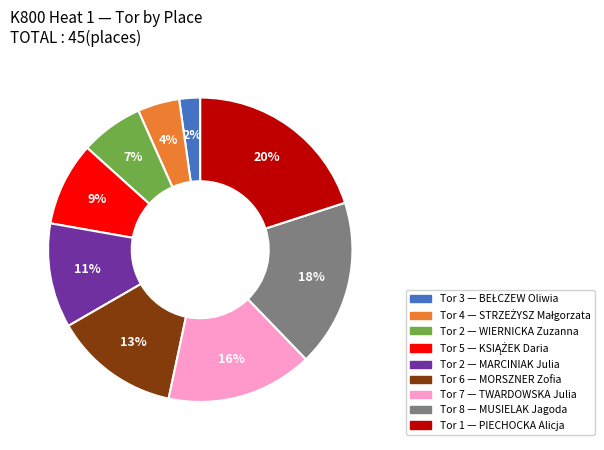

Is there any slice that represents more than half of the pie?

No